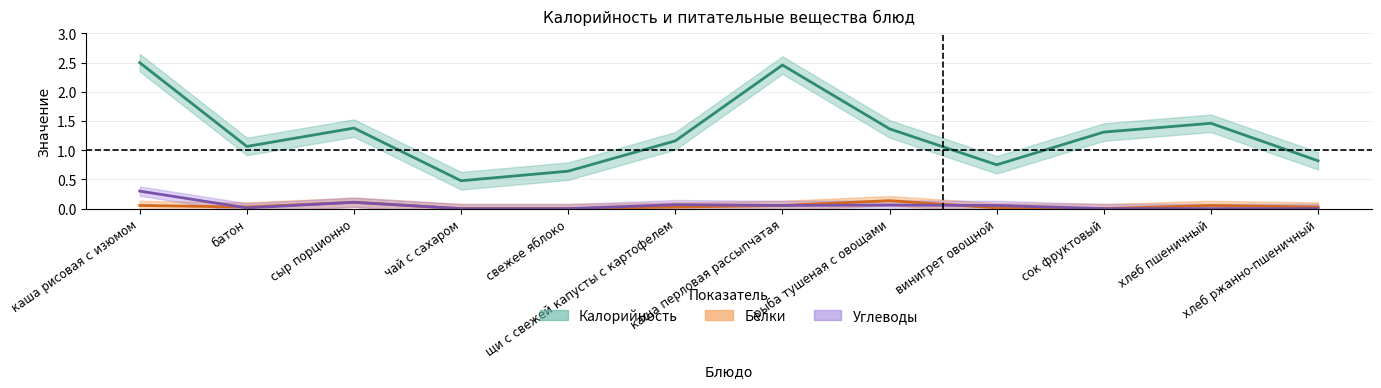

What is the difference between the Калорийность values at каша рисовая с изюмом and винигрет овощной?

1.7